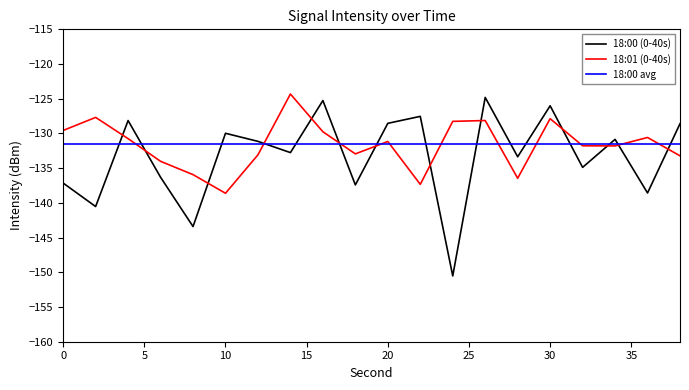

Which series has the widest spread of values?

18:00 (0-40s)